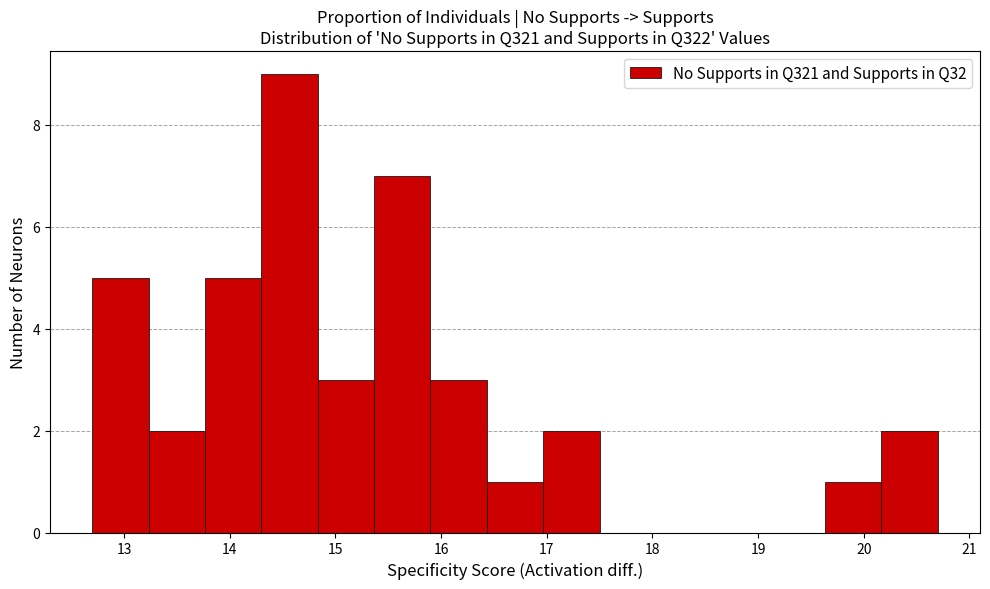

What is the height of the bar covering 12.7 to 13.2 on the x-axis? Neither the bar edges nor the heights are printed on the chart, so give them approximately, as read against the axes.

5